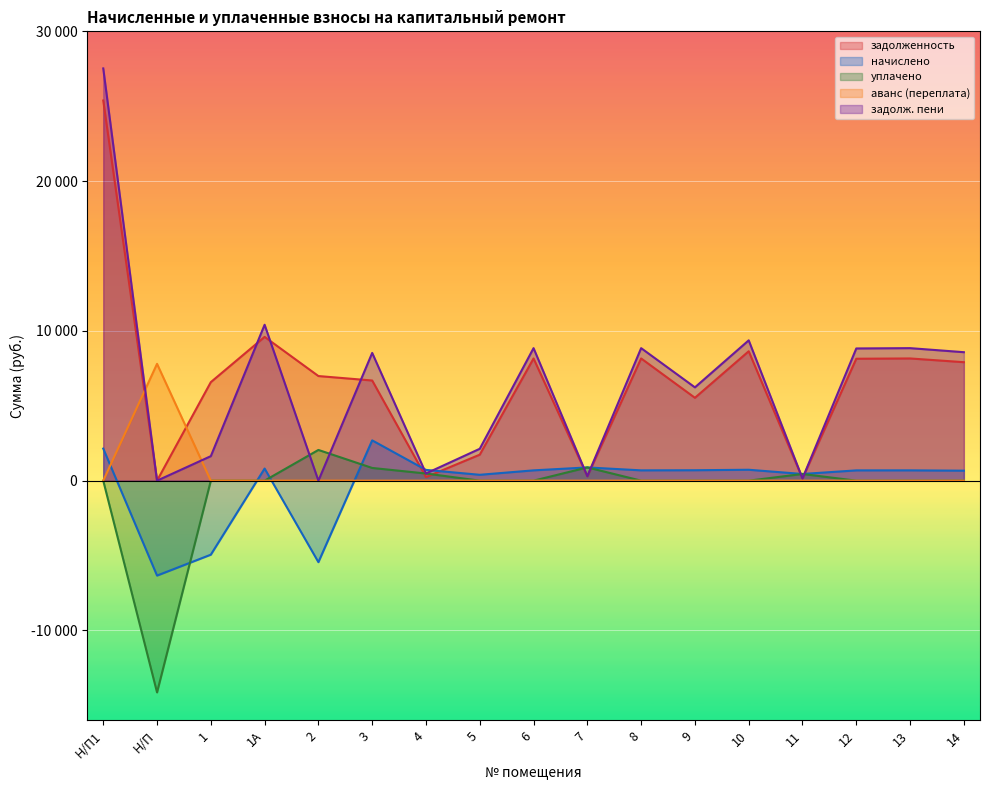

Which series has the largest total across all categories?

задолженность